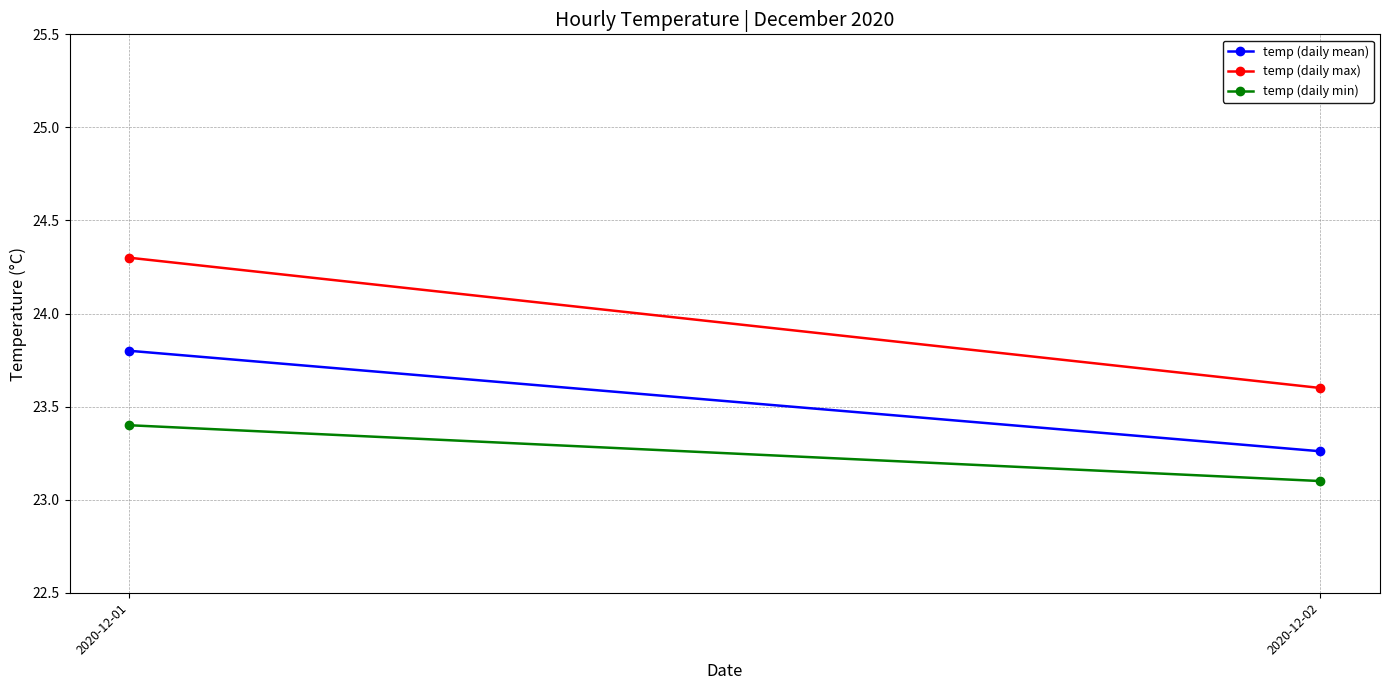

Which has a higher value, 2020-12-02 or 2020-12-01?

2020-12-01